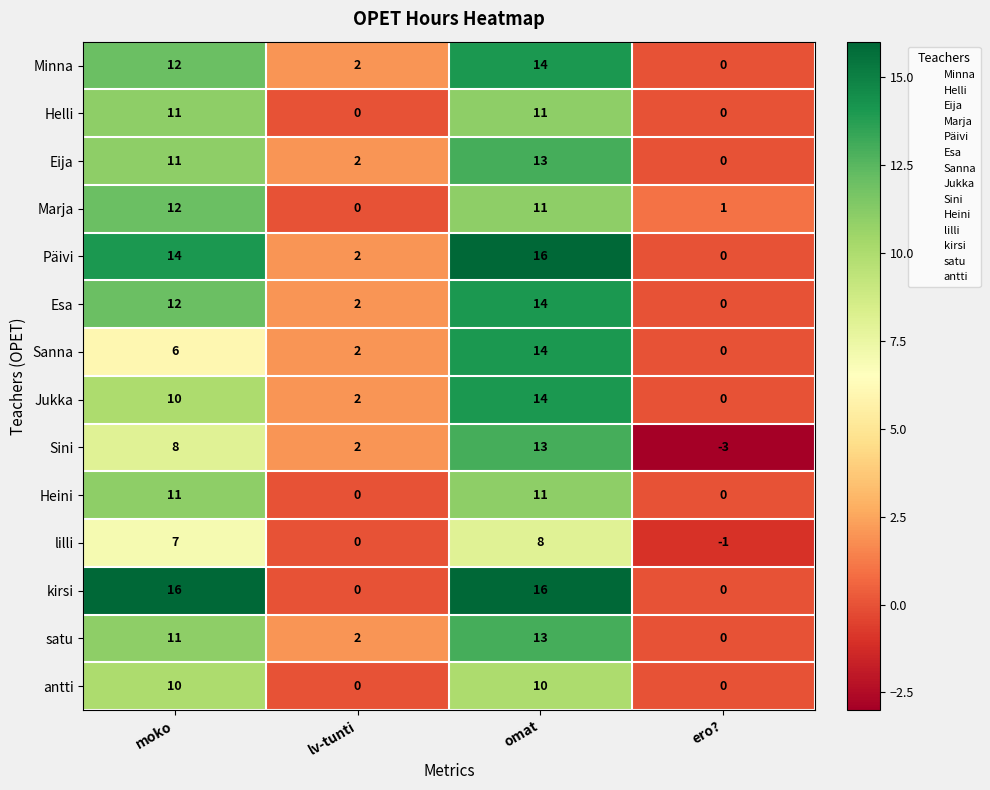

What is the difference between the highest and lowest values at moko?

10